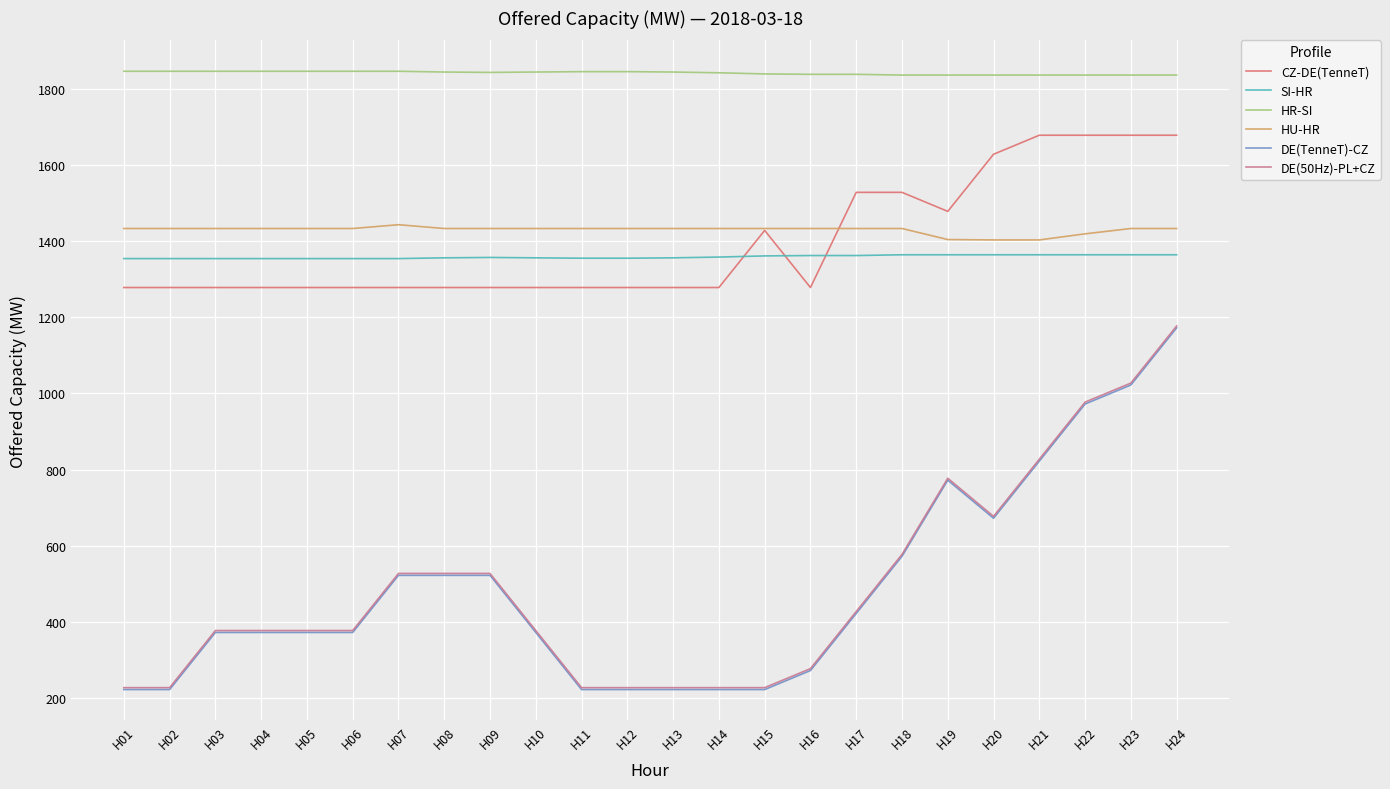

What is the difference between the highest and lowest values at H12?

1623